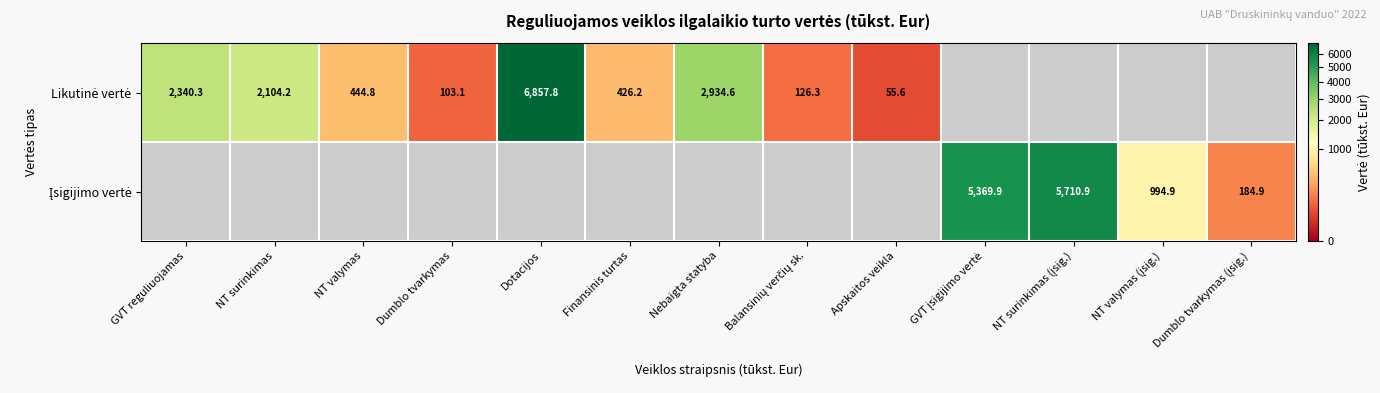

Which series changed the most between Finansinis turtas and NT valymas (įsig.)?

Įsigijimo vertė